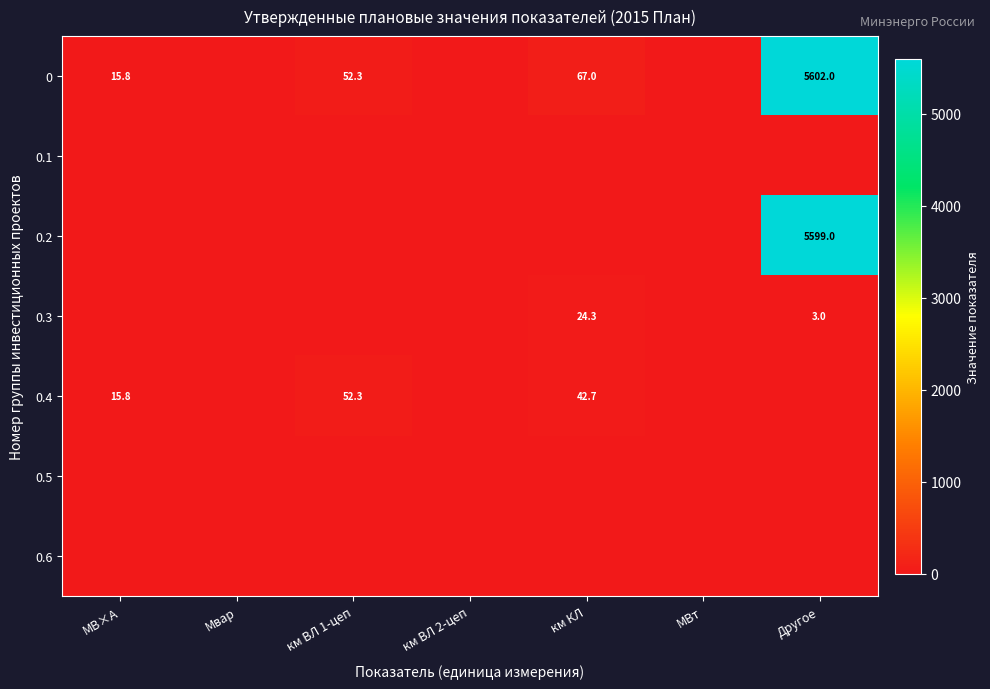

The value of 0 at Другое is 5602.0. True or false?

True